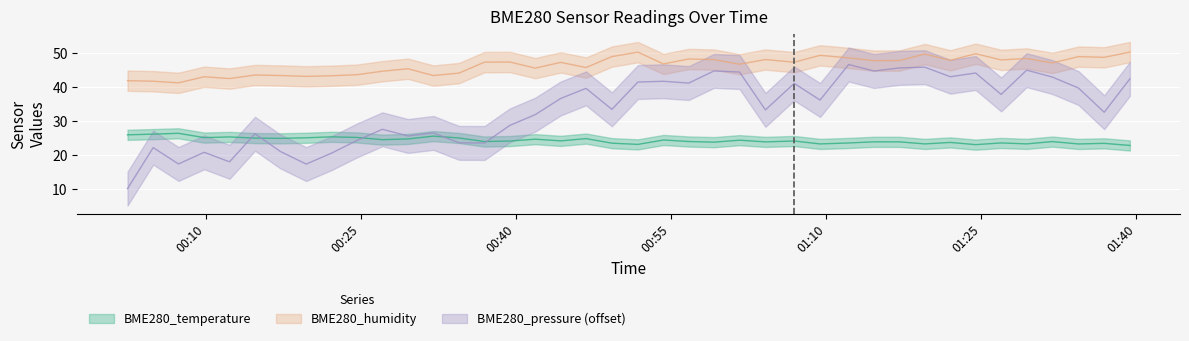

True or false: BME280_pressure_norm has more than 0 interior local peaks.

True